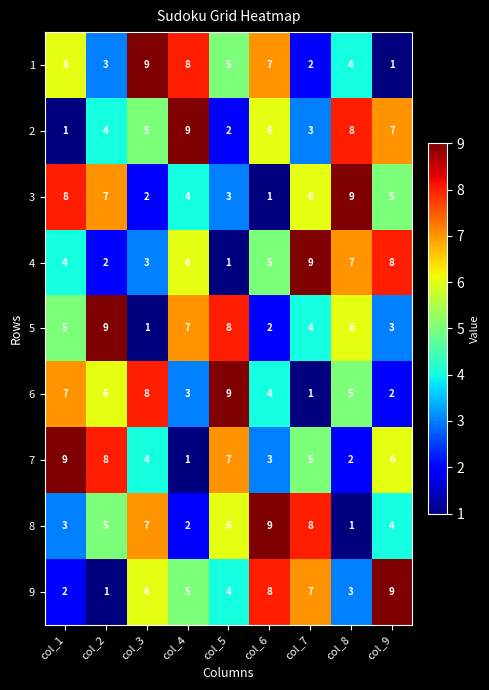

At which label is 4 closest to 5?

col_6